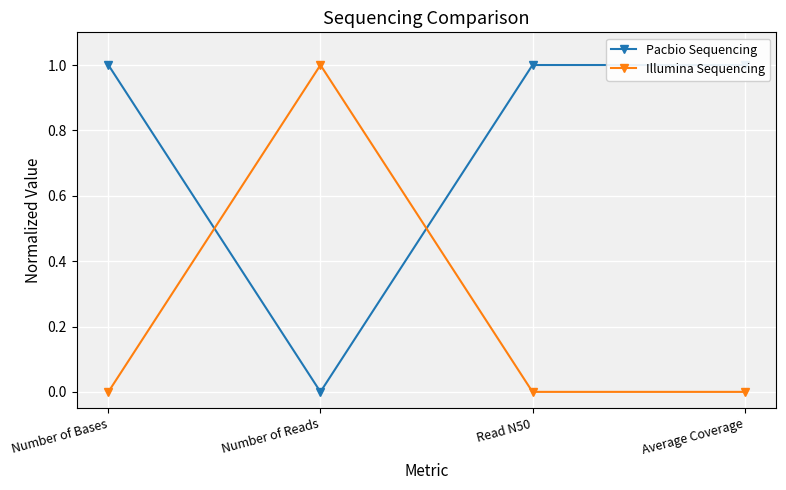

How many times do Illumina Sequencing and Pacbio Sequencing cross each other?

2